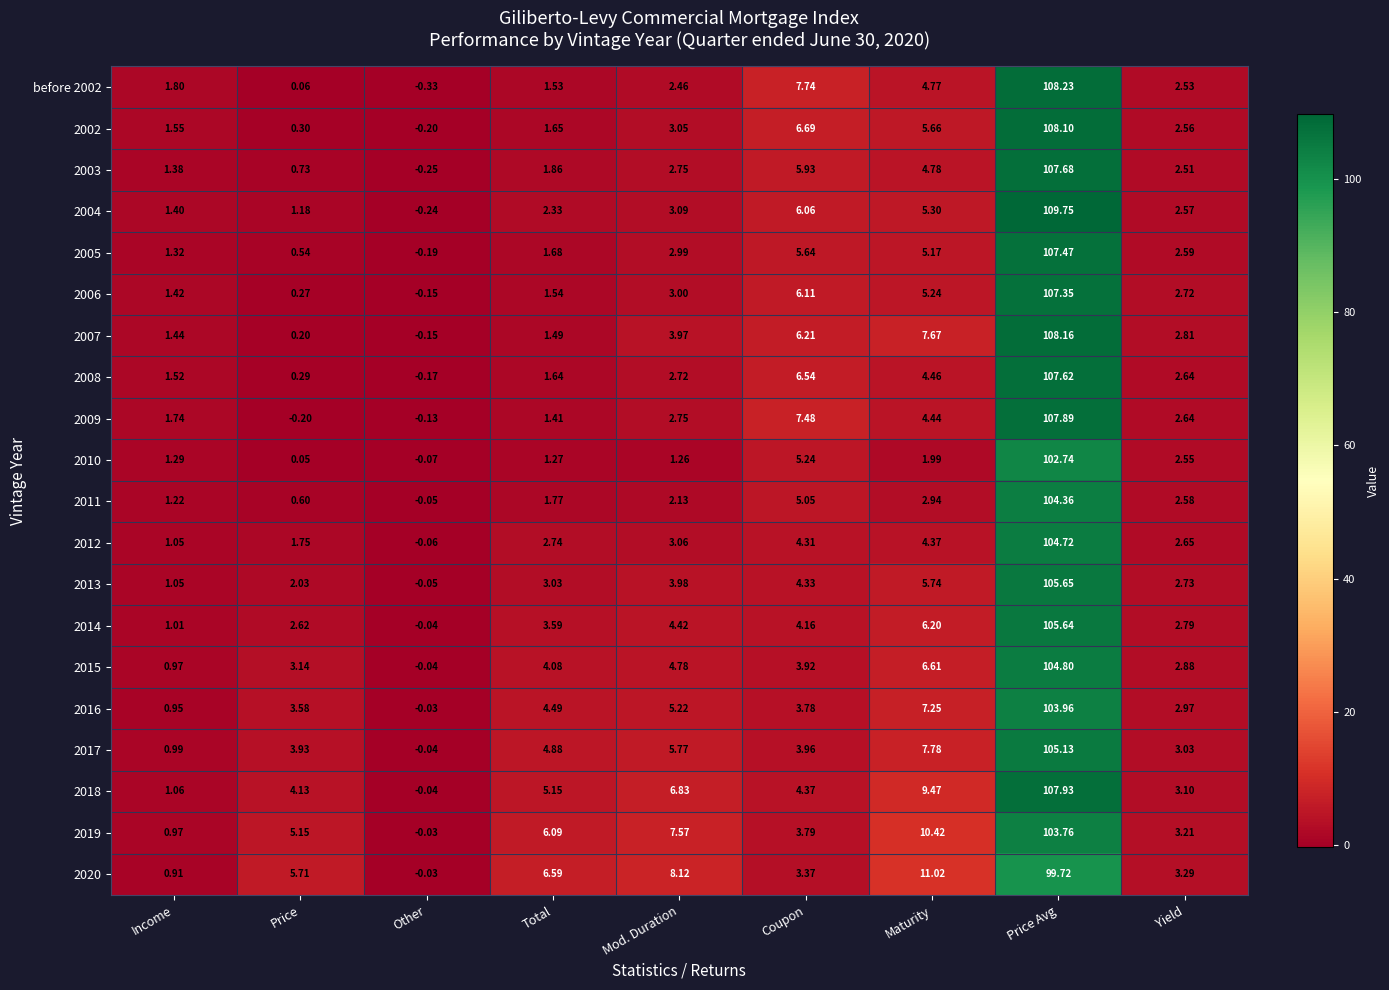

At which label does before 2002 first exceed 2?

Mod. Duration